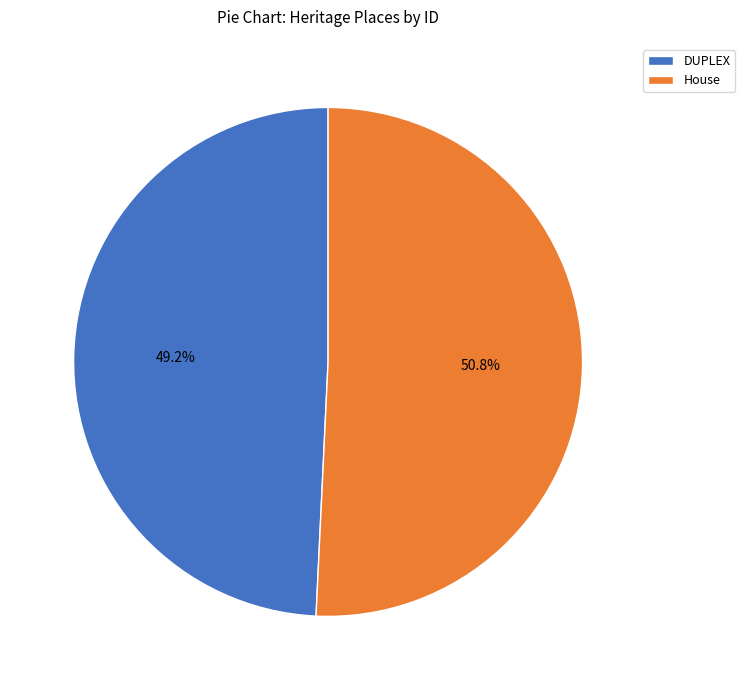

Which slice is the smallest?

DUPLEX